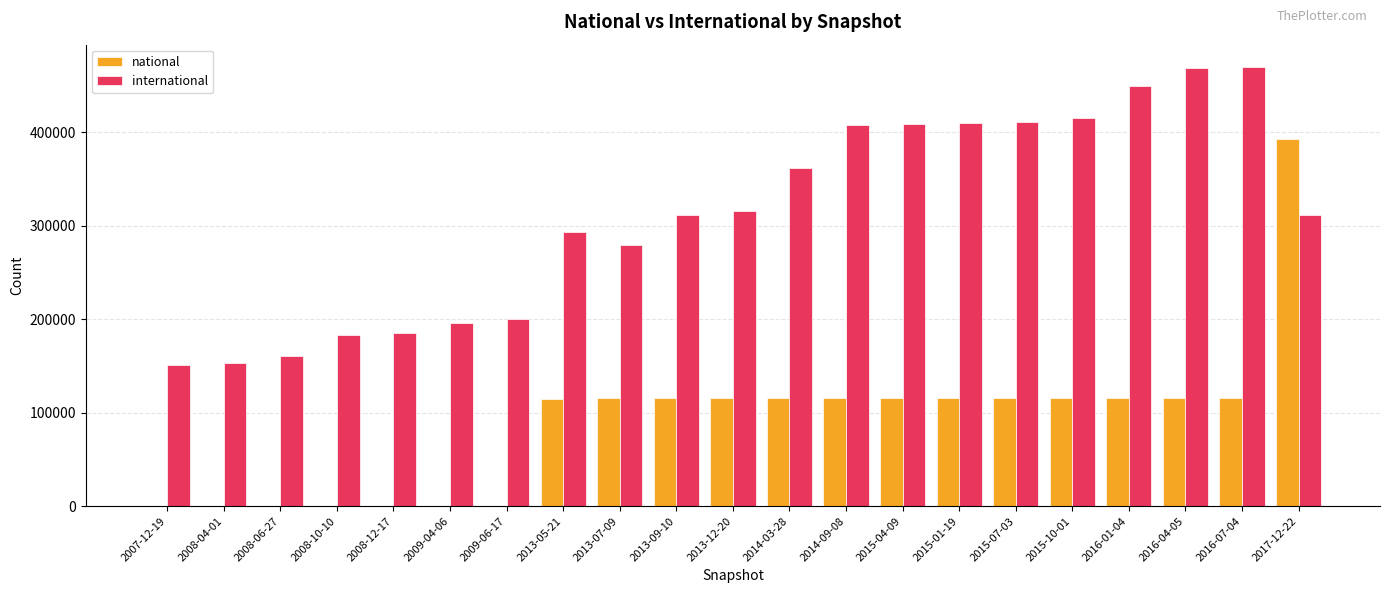

Which series has the largest total across all categories?

international